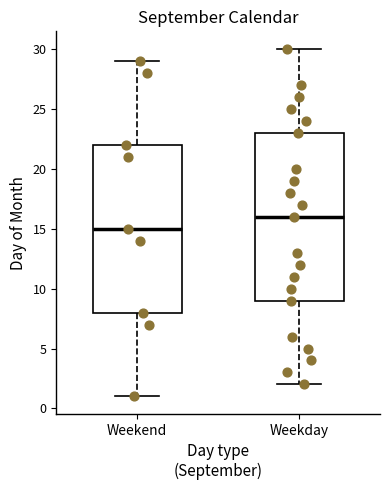

Which box has the lowest median line?

Weekend